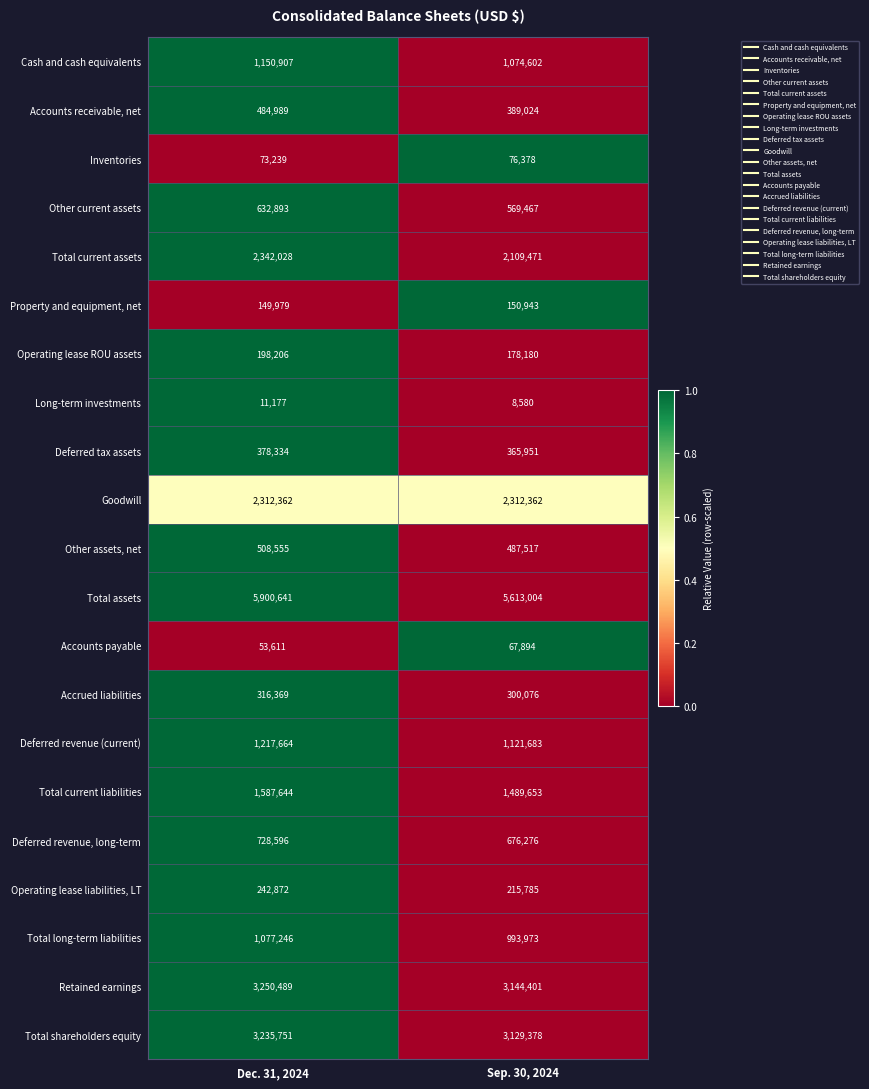

What is the difference between the Long-term investments values at Dec. 31, 2024 and Sep. 30, 2024?

2597